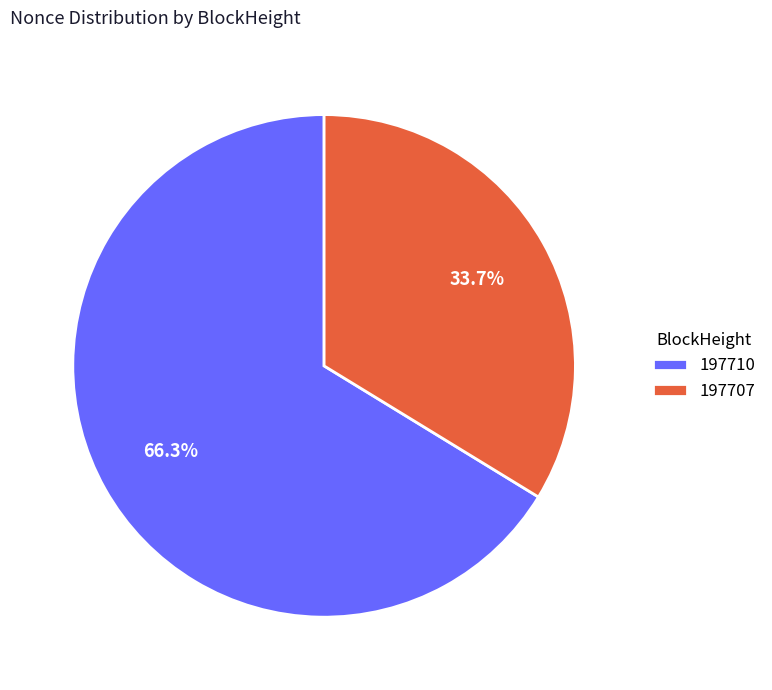

How many slices are in this pie chart?

2